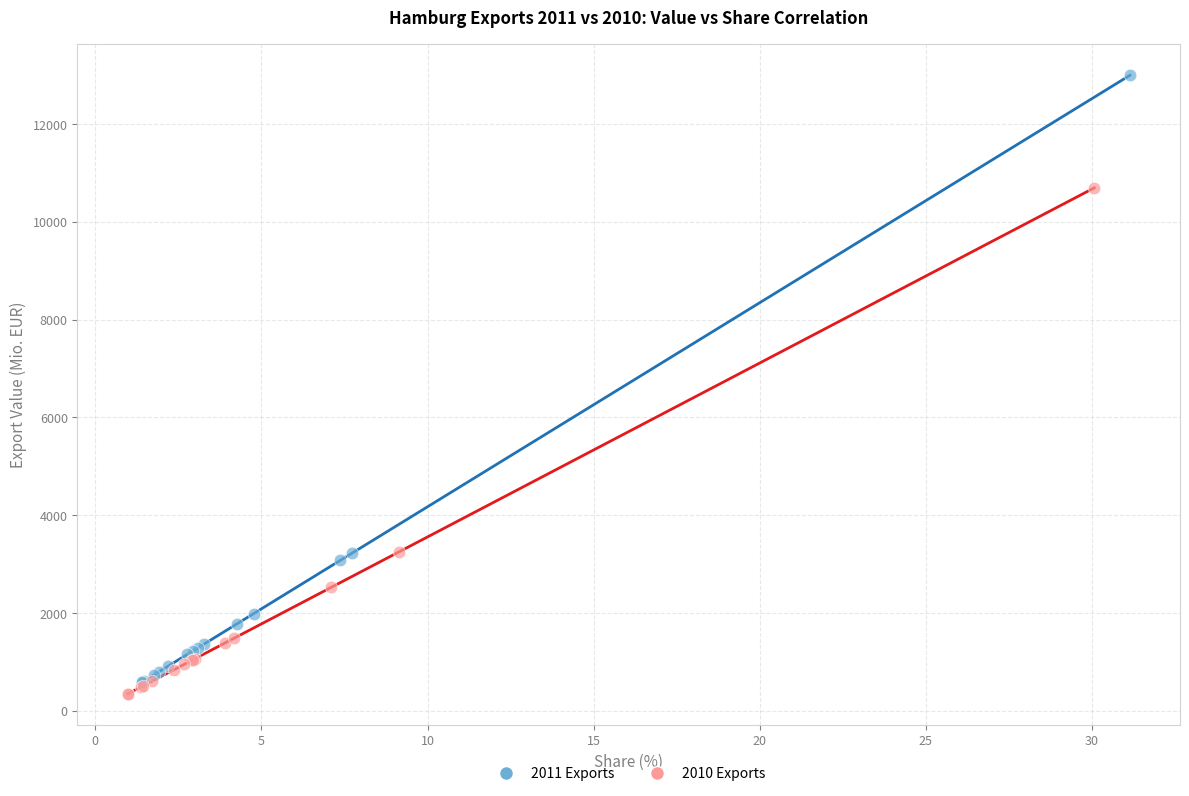

Which series has the largest Y range (max minus min)?

2011 Exports